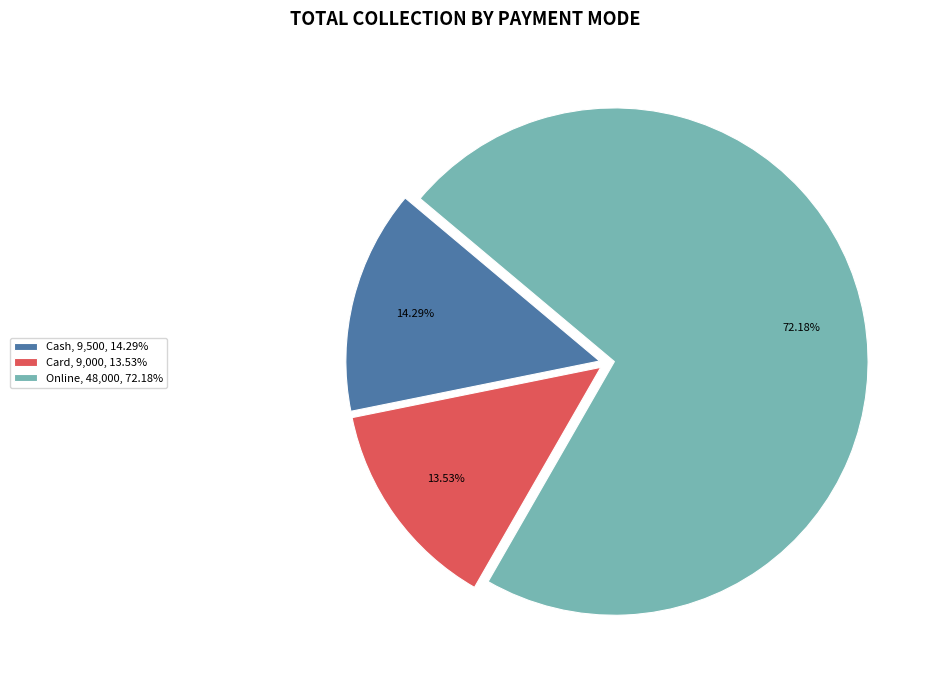

To the nearest percent, what is the average slice percentage?

33%